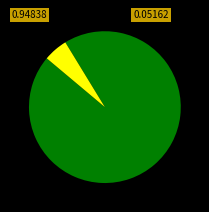

Does any single category account for the majority?

Yes